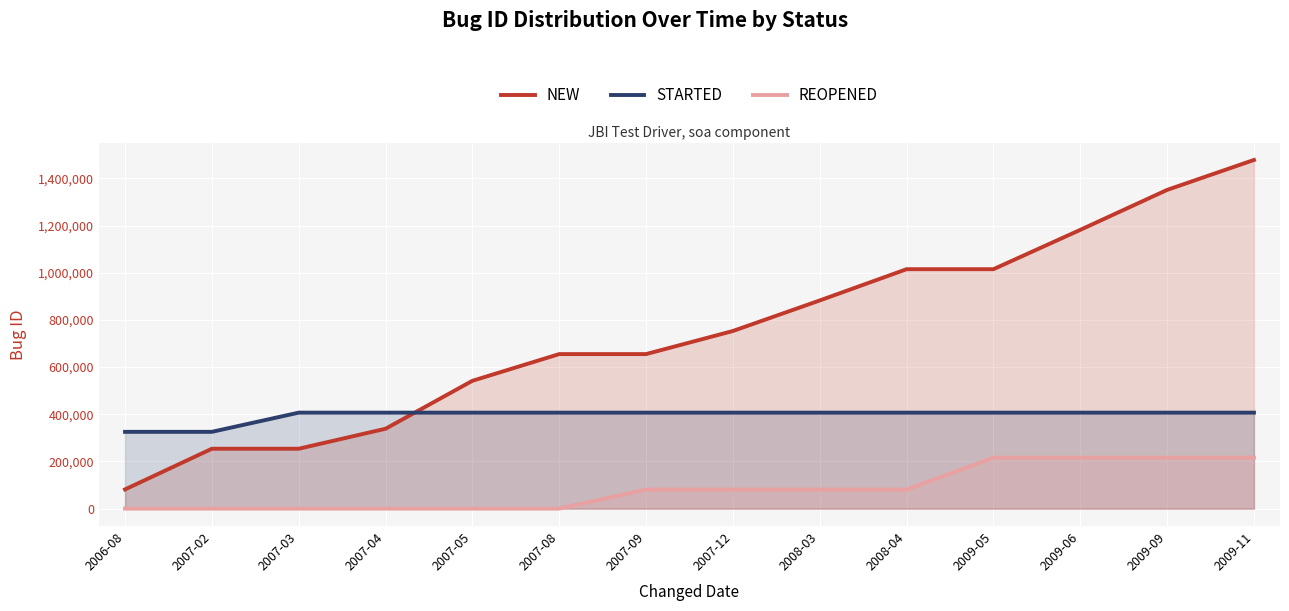

True or false: STARTED has a value of 217635 at 2007-02.

False